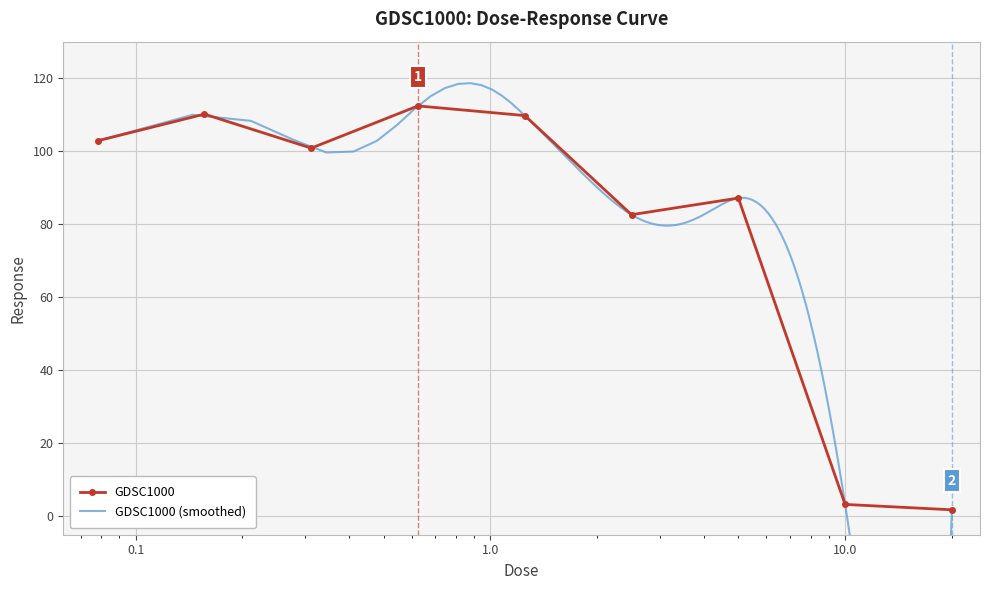

What is the change in value from 10.0 to 20.0?

-1.5